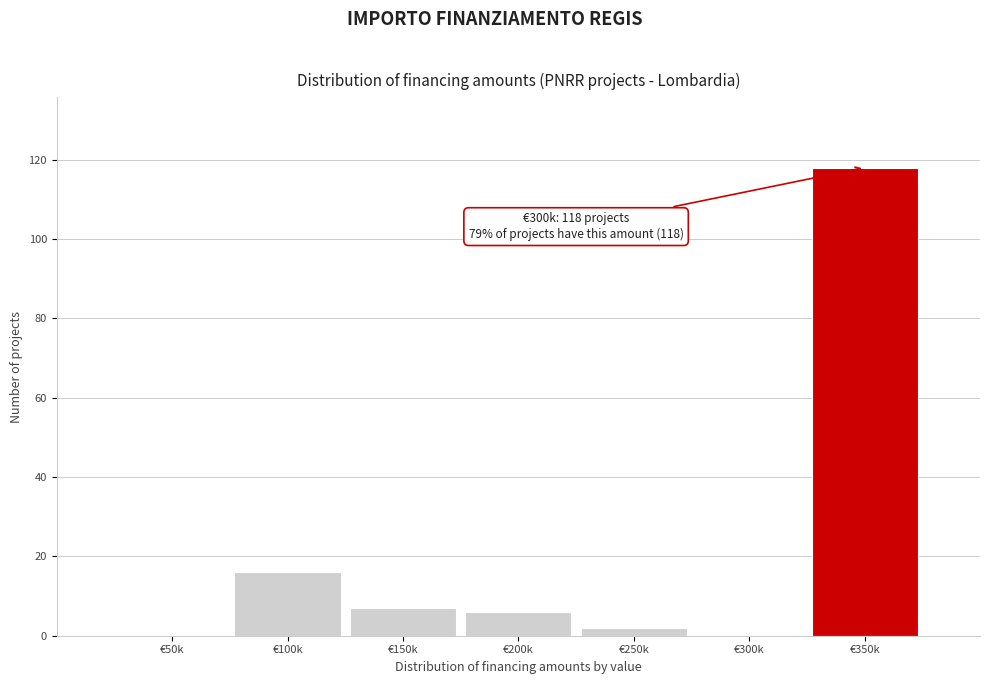

Reading right to left, what are all the values shown in this chart?

€350k=118	€300k=0	€250k=2	€200k=6	€150k=7	€100k=16	€50k=0